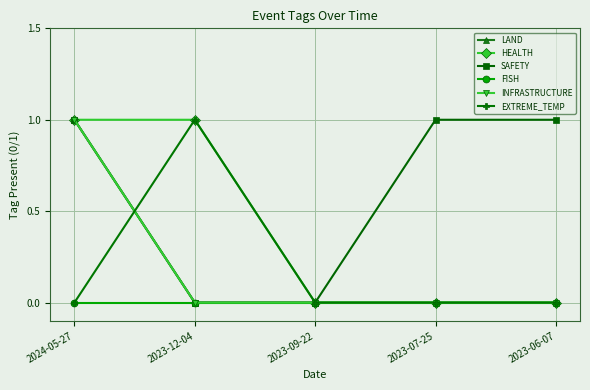

Does the chart have visible grid lines?

Yes